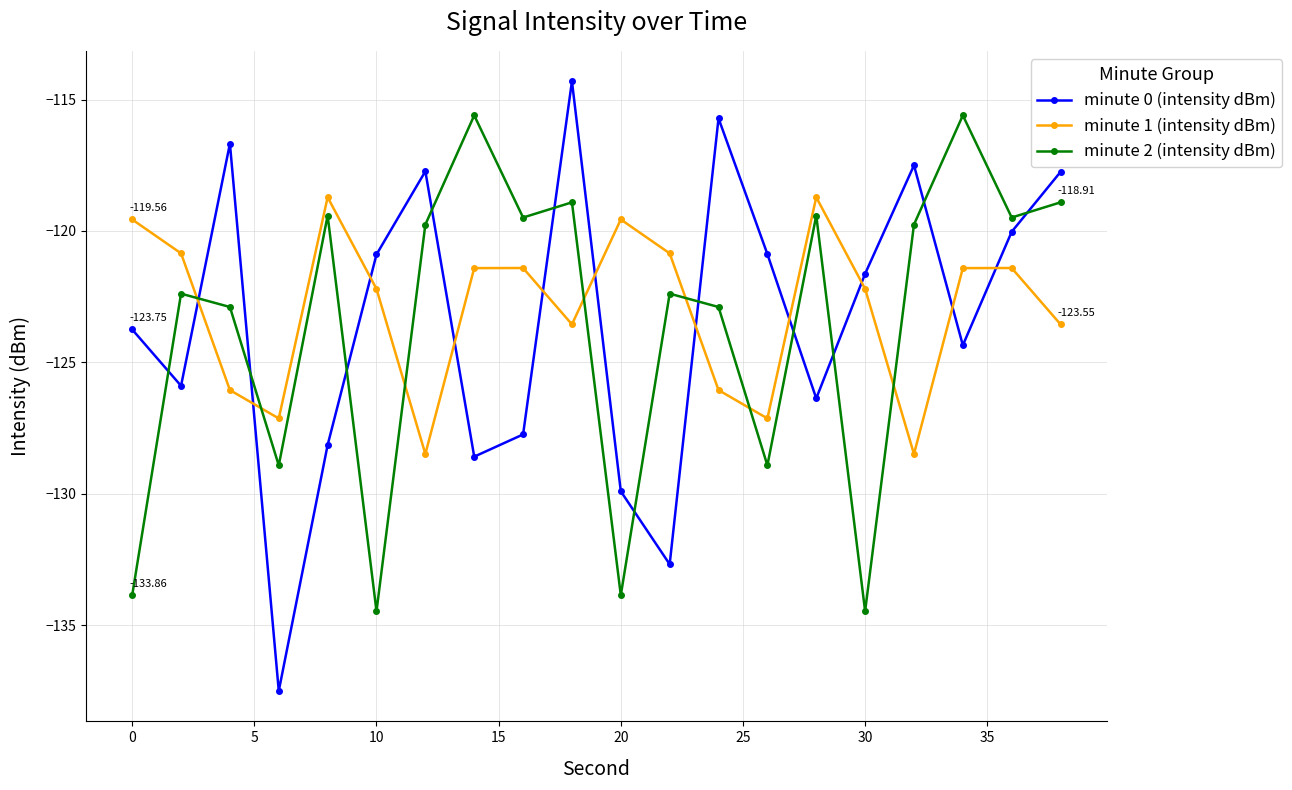

What is the maximum value for minute 0 (intensity dBm)?

-114.3